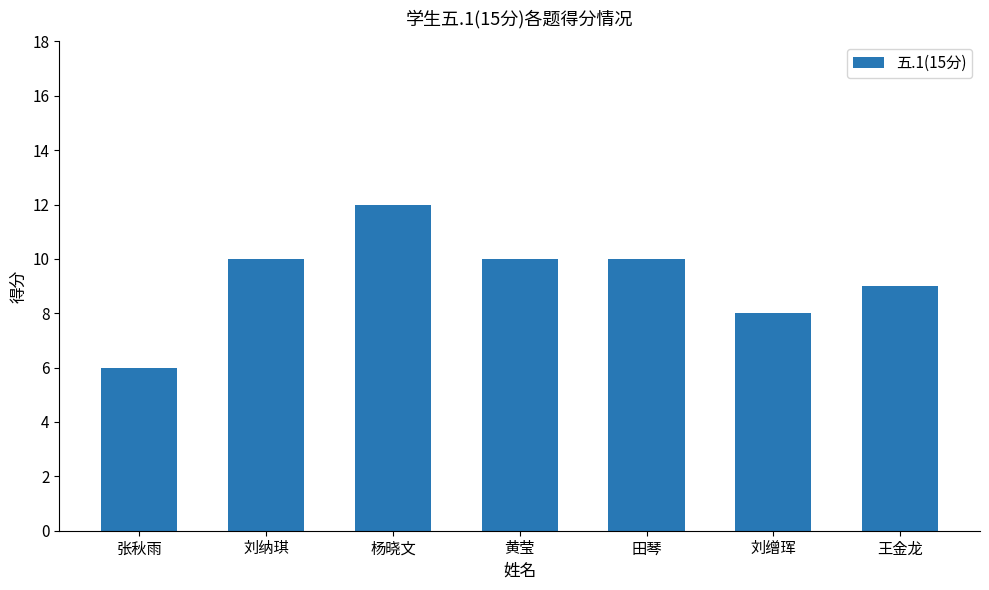

What is the difference between the values at 杨晓文 and 王金龙?

3